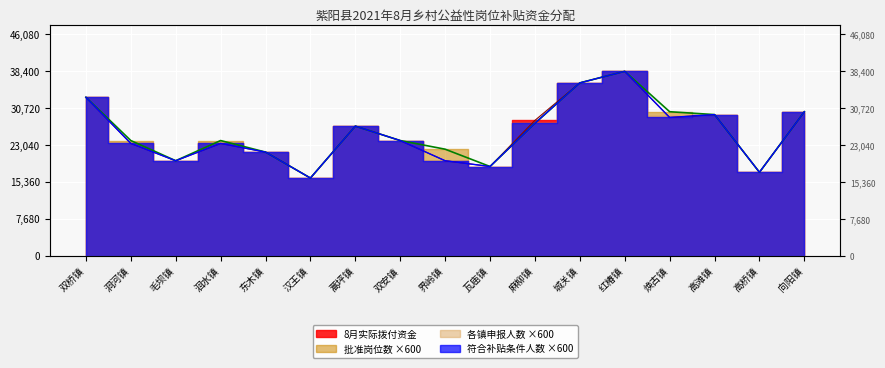

What is the lowest value of the 批准岗位数 series?

16200